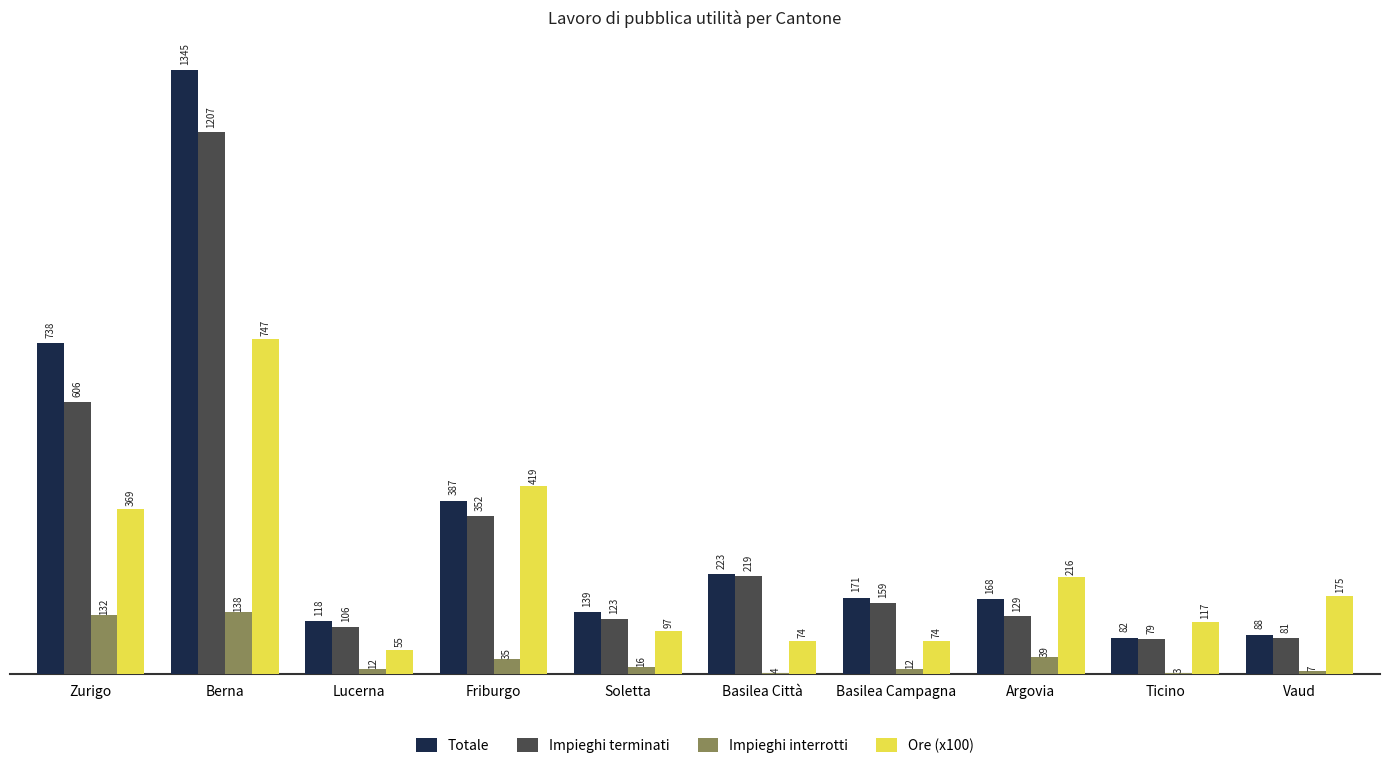

Where does the Totale series first go above 171?

Zurigo